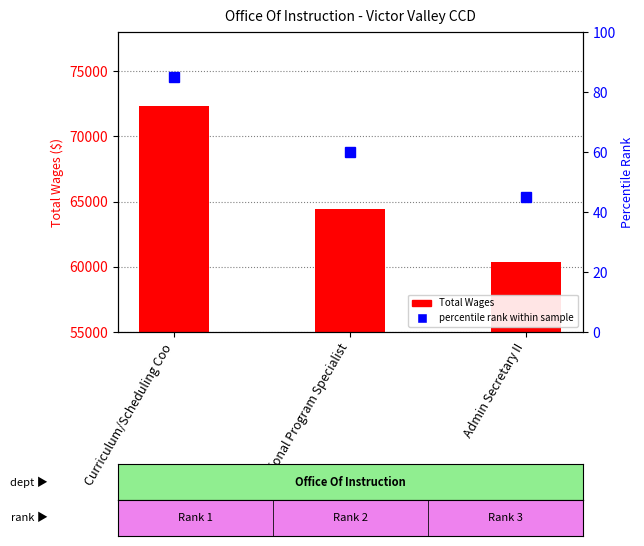

Are the bars horizontal?

No